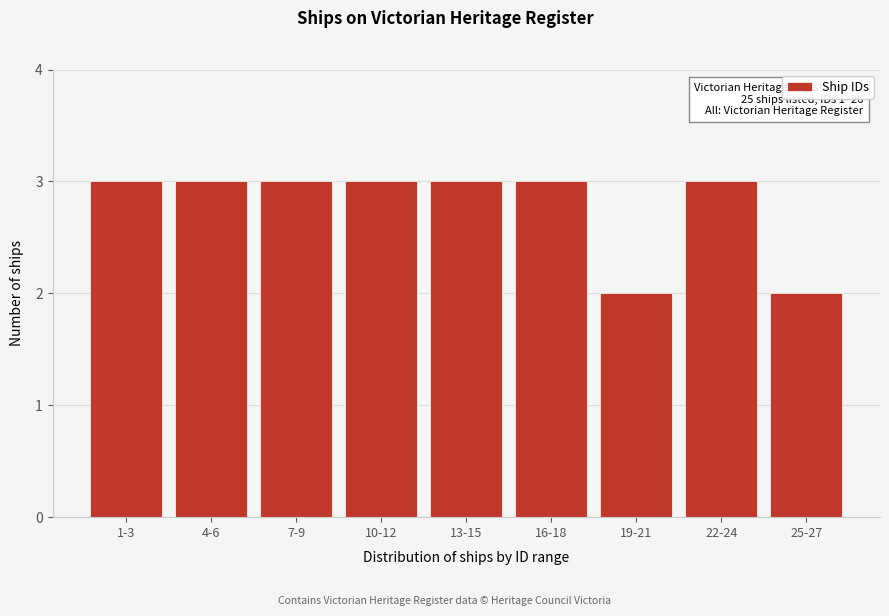

Reading left to right, list all the values displayed in this chart.

1-3=3	4-6=3	7-9=3	10-12=3	13-15=3	16-18=3	19-21=2	22-24=3	25-27=2